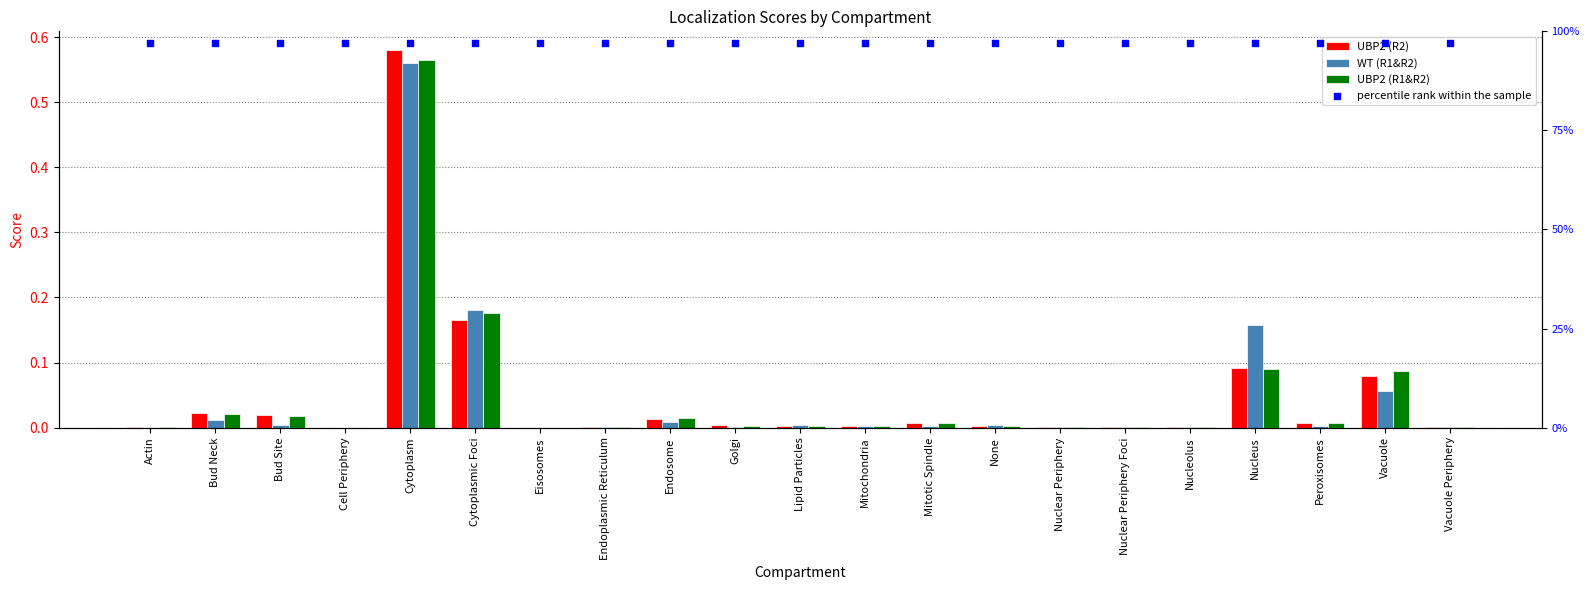

What are all the series names shown in the legend?

UBP2 (R2), WT (R1&R2), UBP2 (R1&R2), percentile rank within the sample